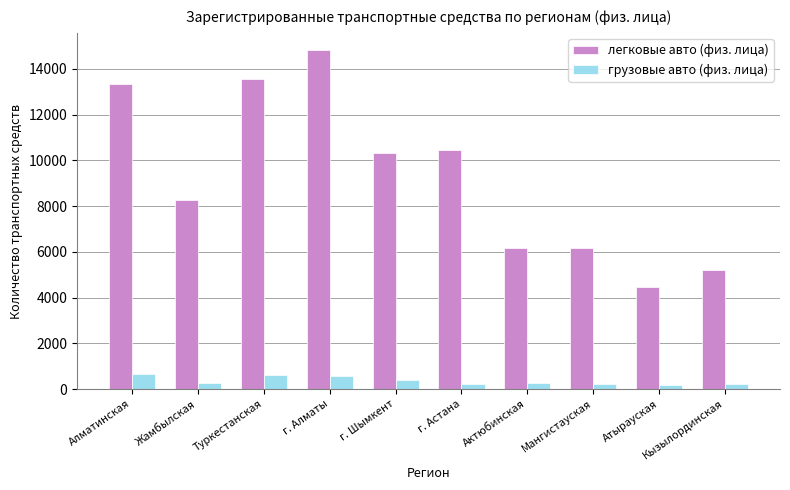

Rank the series by their maximum value, from highest to lowest.

легковые авто (физ. лица), грузовые авто (физ. лица)